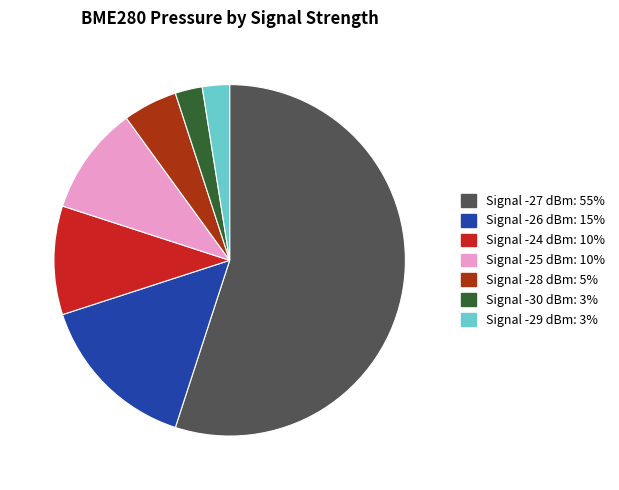

Count the number of slices in the pie.

7